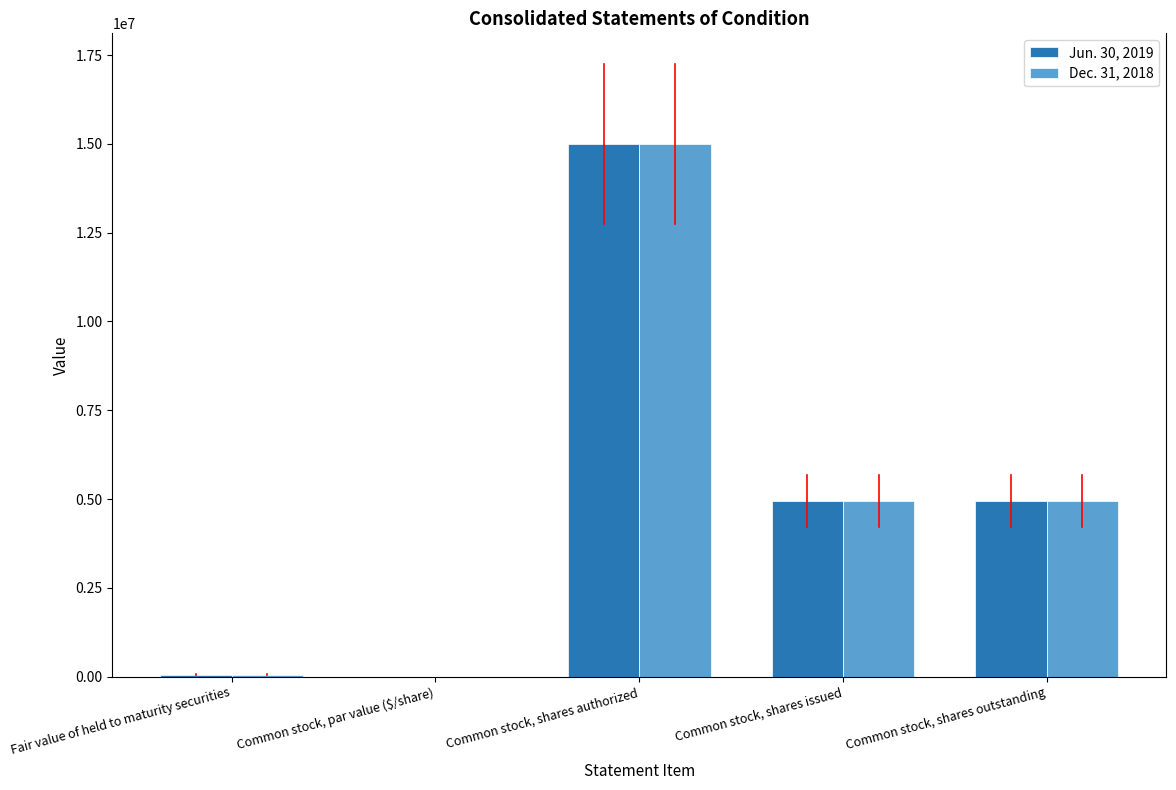

What is the sum of all Dec. 31, 2018 values?

24939832